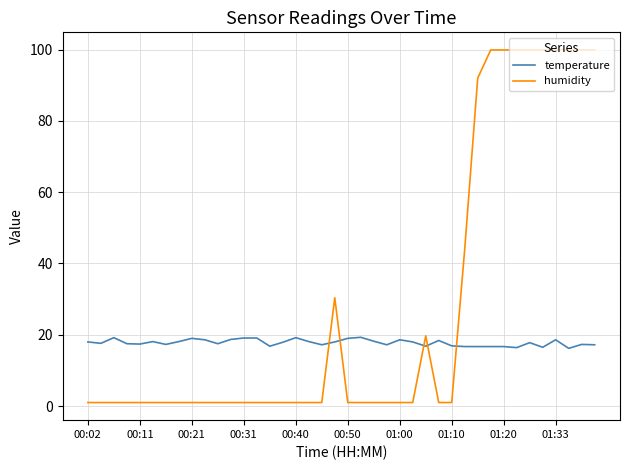

List the series in order of their peak value, highest first.

humidity, temperature